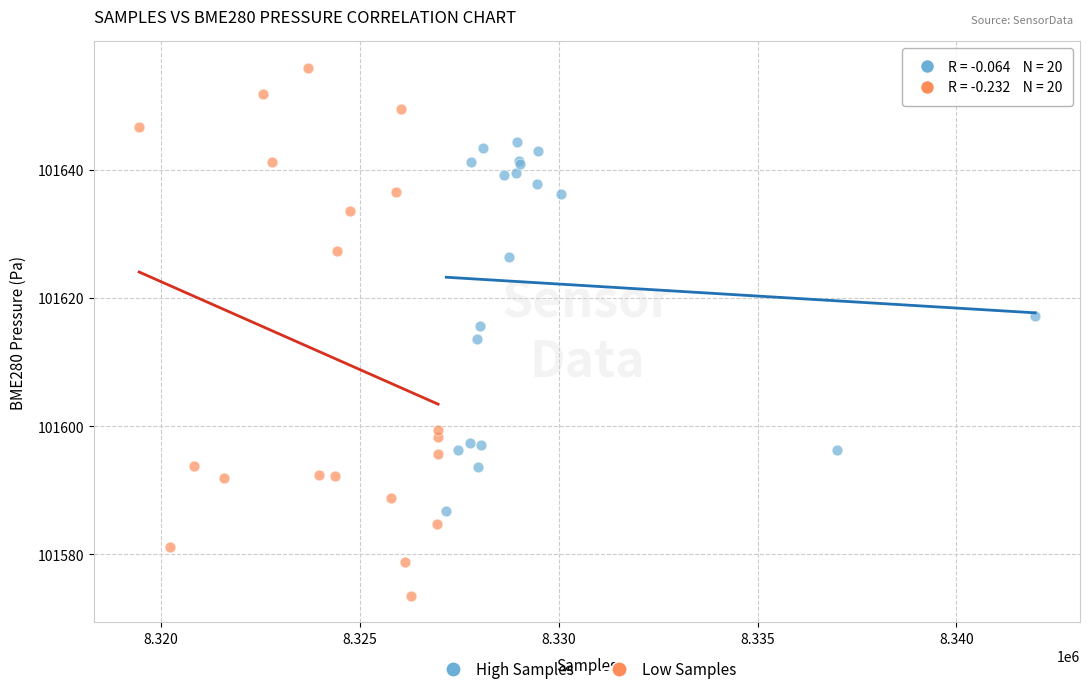

Which series contains the highest Y value?

Low Samples